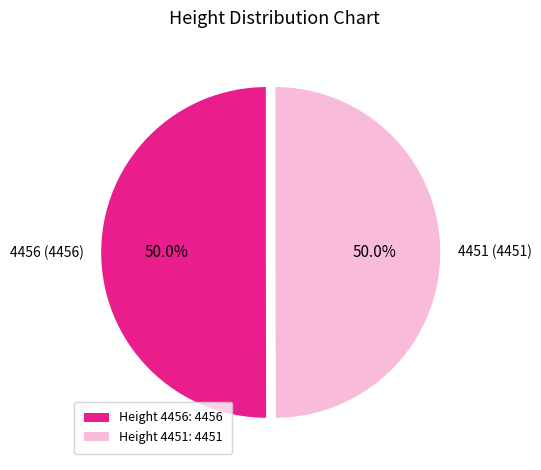

Combined, do Height 4456: 4456 and Height 4451: 4451 account for over 50%?

Yes